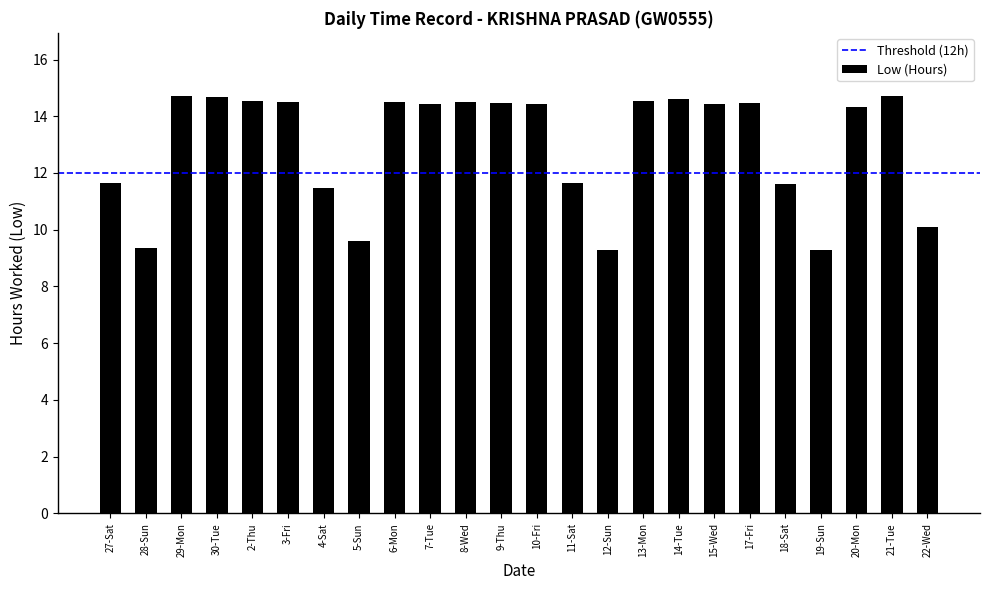

How many data points are less than 14?

9